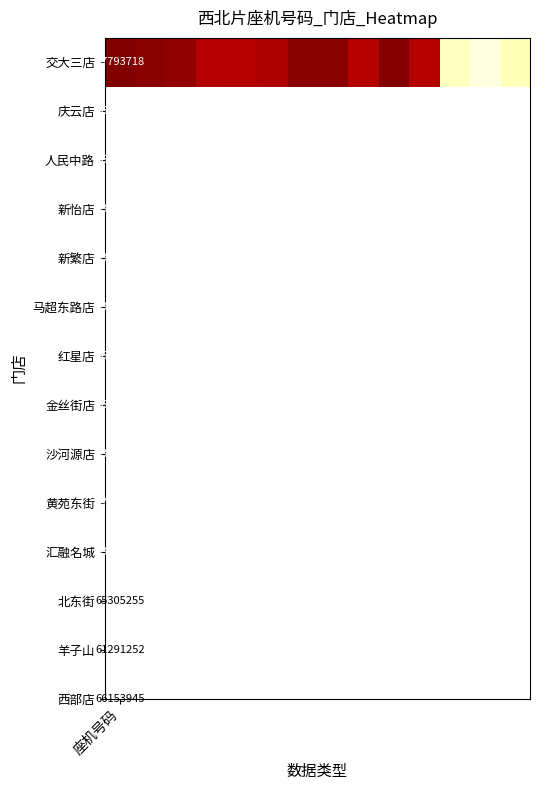

What is the average value?

80835031